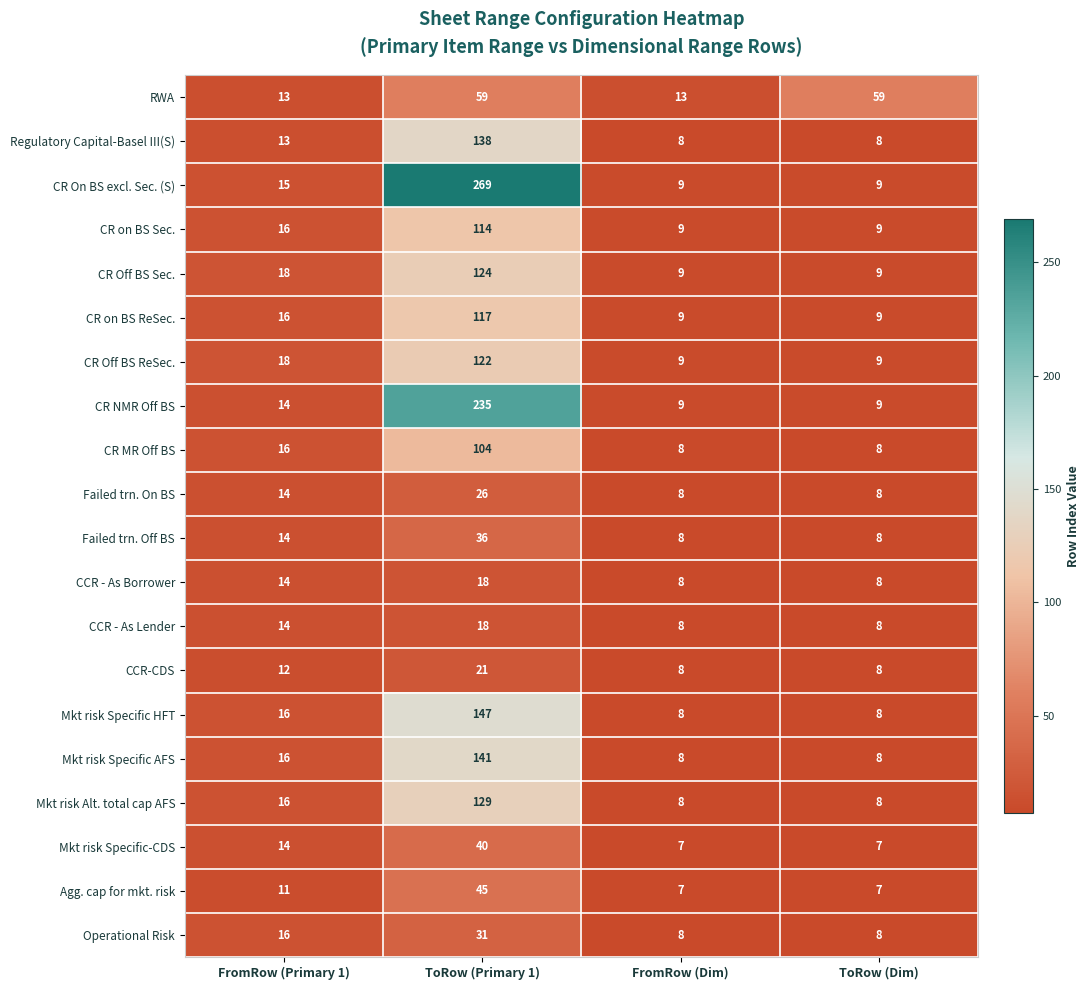

Which series has the widest spread of values?

CR On BS excl. Sec. (S)